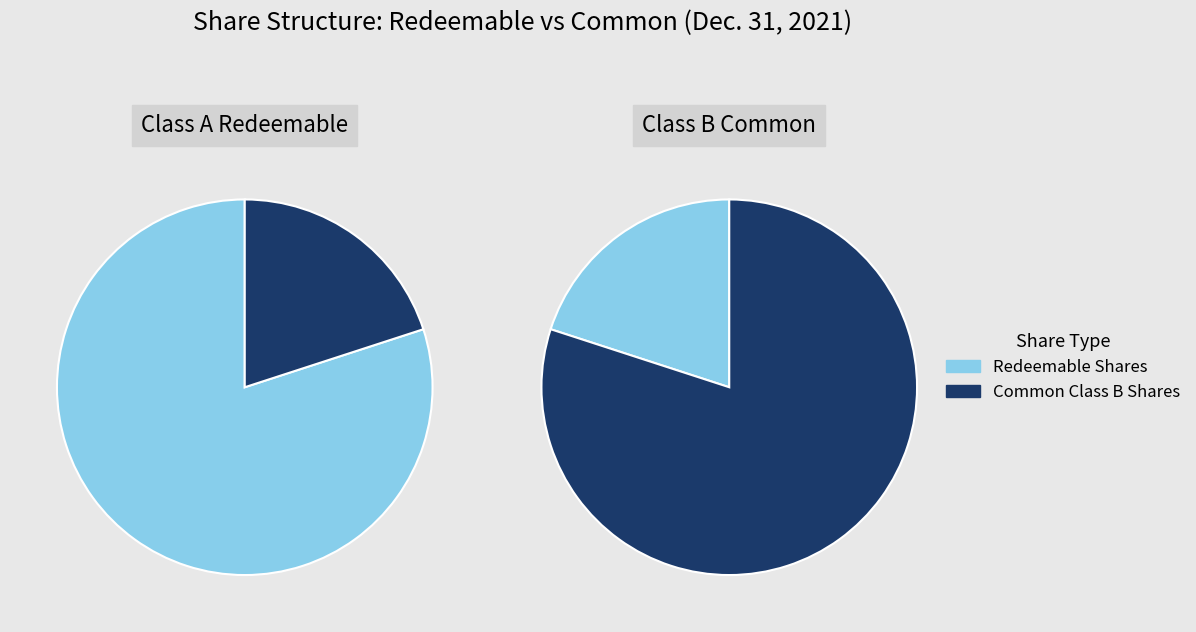

To the nearest percent, what percentage of the pie is Common Class B shares issued?

20%